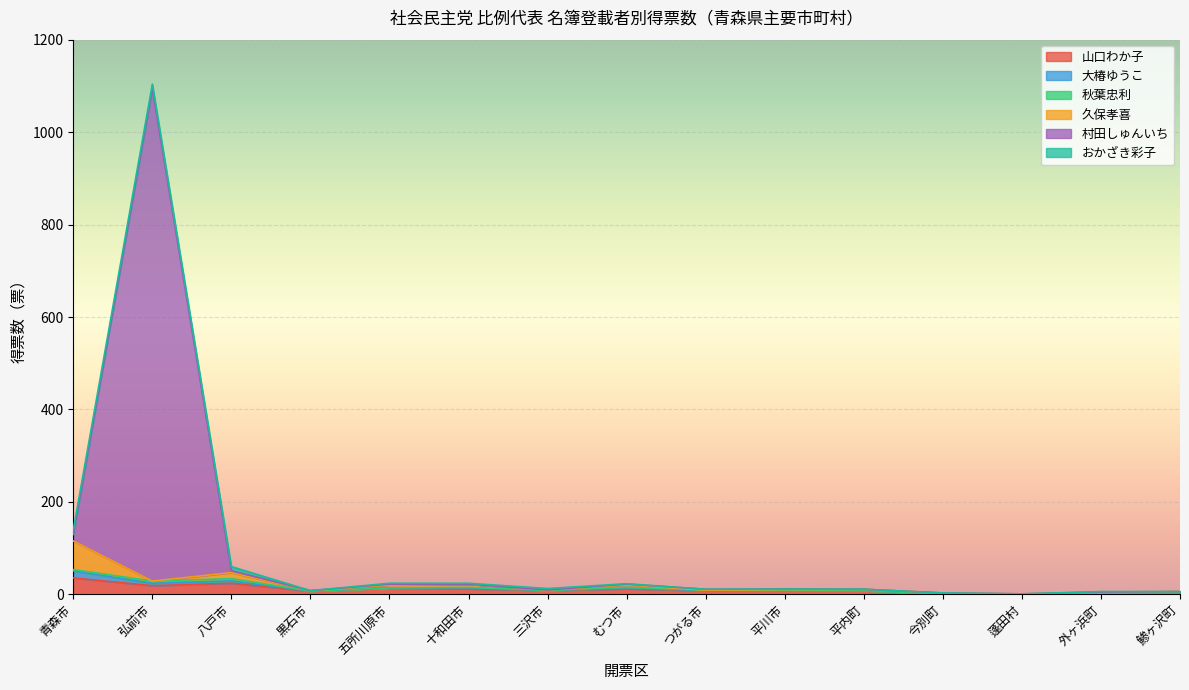

Is it true that 村田しゅんいち equals 394.1 at 平内町?

False